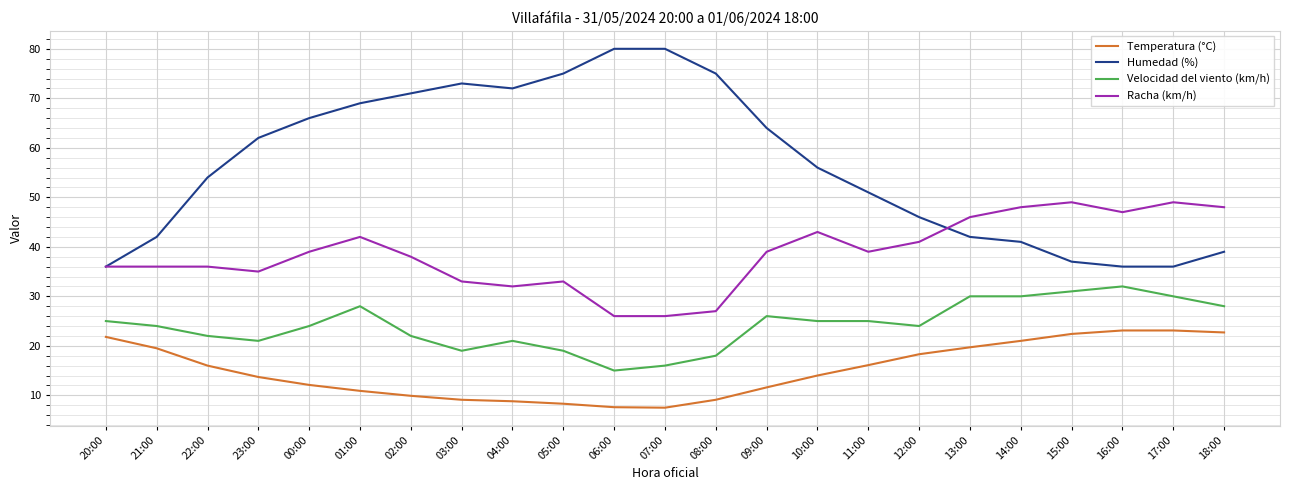

What is the maximum value shown in the chart?

80.0